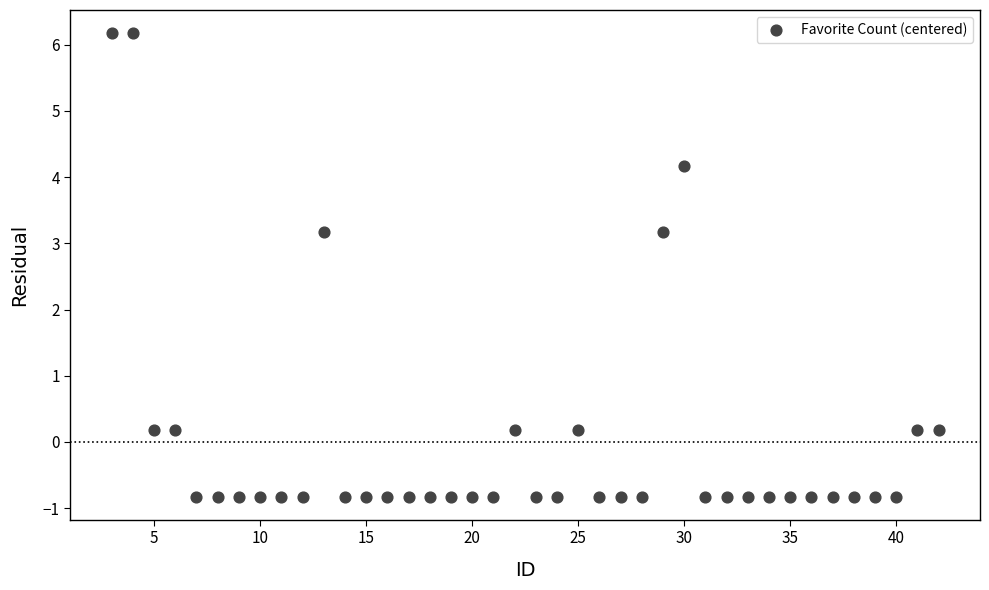

What is the range of Y values (max minus min)?

7.0